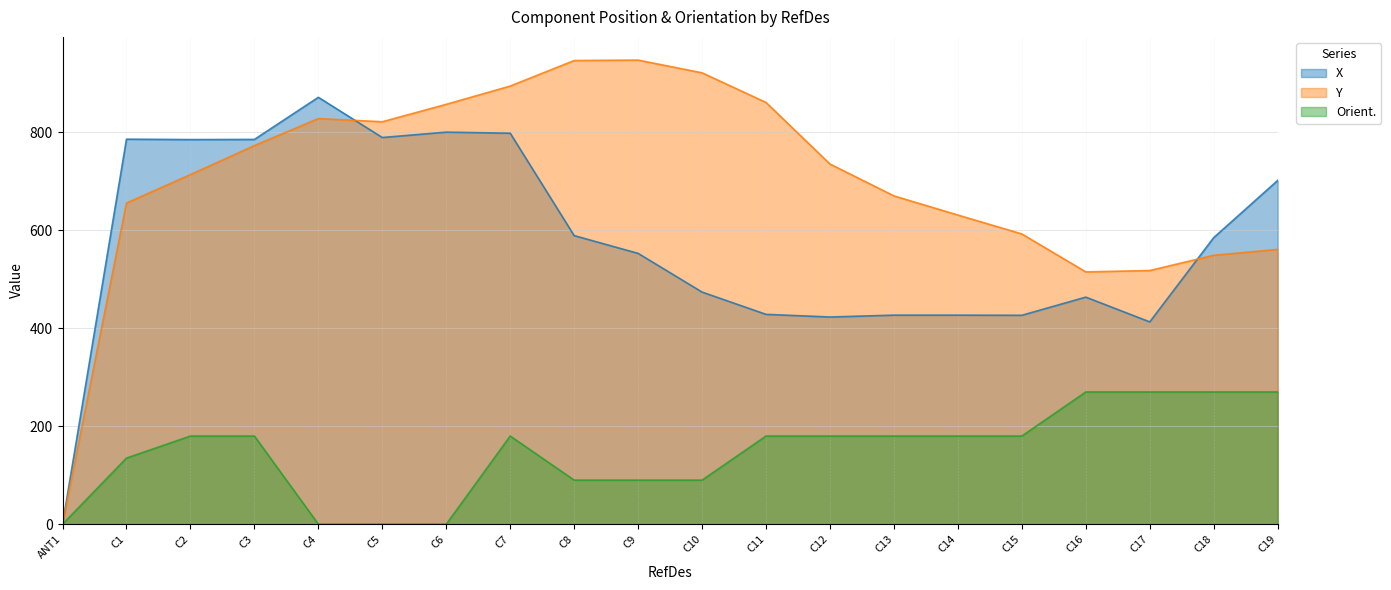

The X series shows 859.9 at C9. True or false?

False